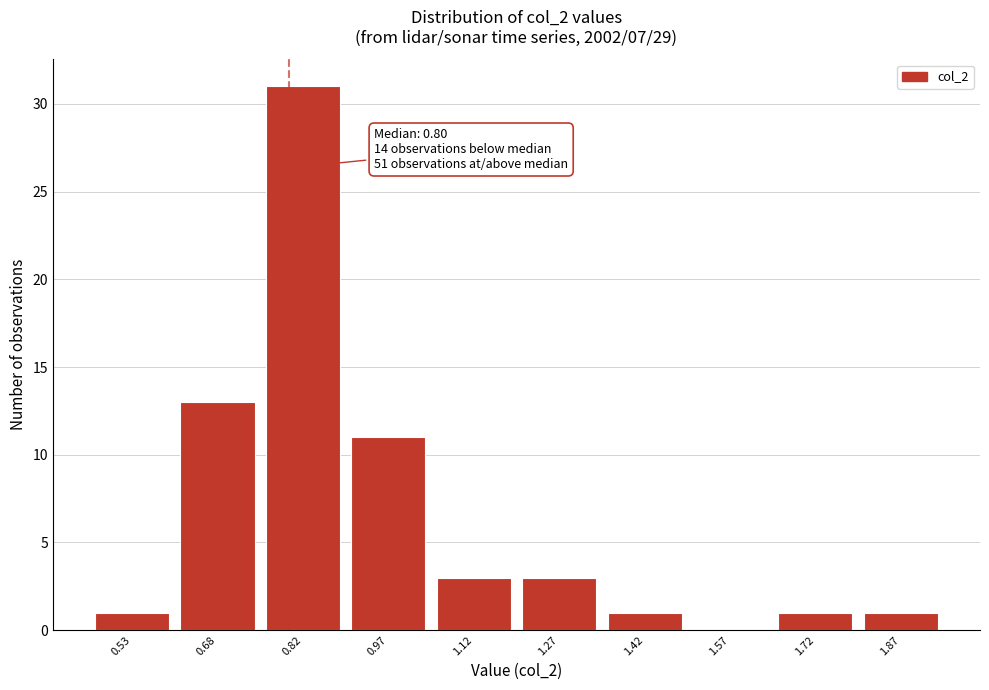

Which range on the x-axis has the tallest bar?

0.75 to 0.90